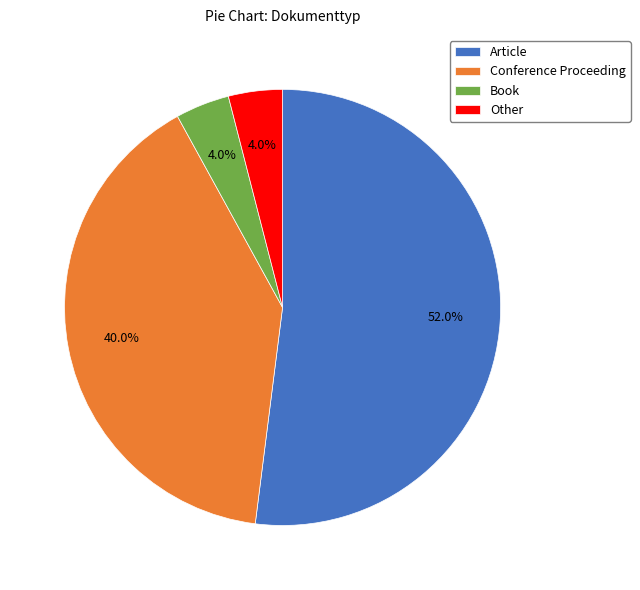

How many slices are in this pie chart?

4